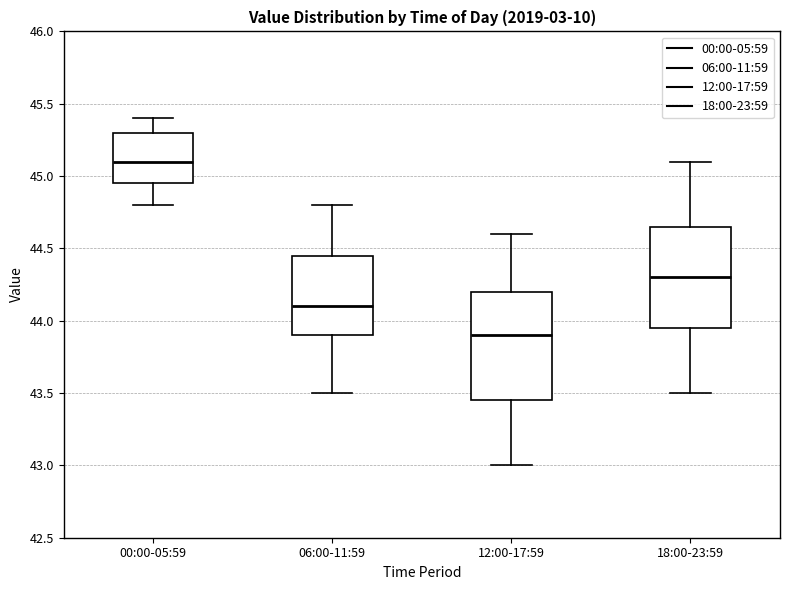

Reading left to right, transcribe this box plot: for each box, give where its median line is, the range the box spans, and where its two whiskers end, as read against the y-axis. The values are not printed on the chart, so give them approximately, as read against the axis.

00:00-05:59: median 45.10, box 44.95 to 45.30, whiskers 44.80 to 45.40
06:00-11:59: median 44.10, box 43.90 to 44.45, whiskers 43.50 to 44.80
12:00-17:59: median 43.90, box 43.45 to 44.20, whiskers 43.00 to 44.60
18:00-23:59: median 44.30, box 43.95 to 44.65, whiskers 43.50 to 45.10